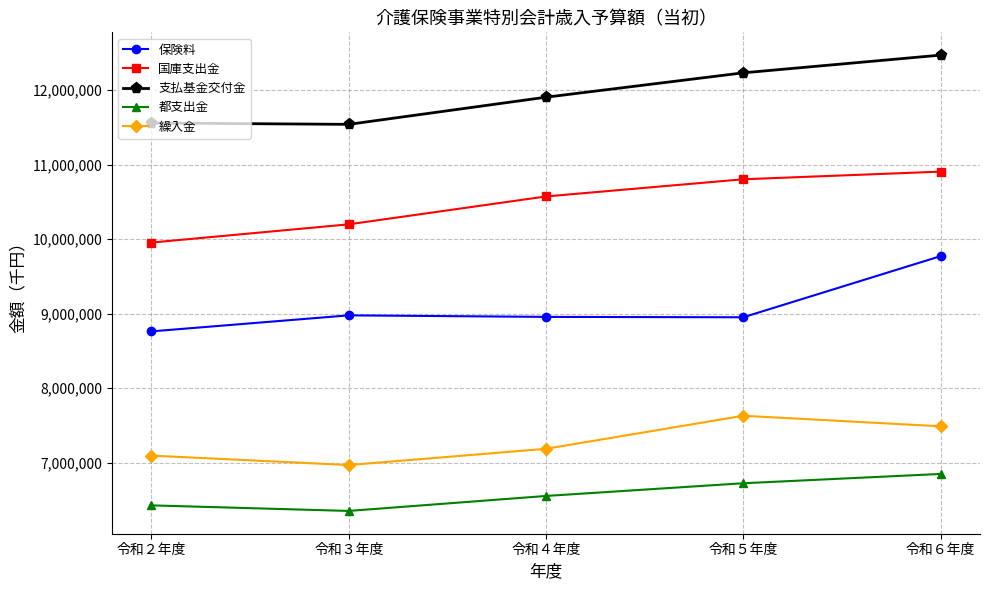

Rank the series at 令和２年度 from highest to lowest value.

支払基金交付金, 国庫支出金, 保険料, 繰入金, 都支出金